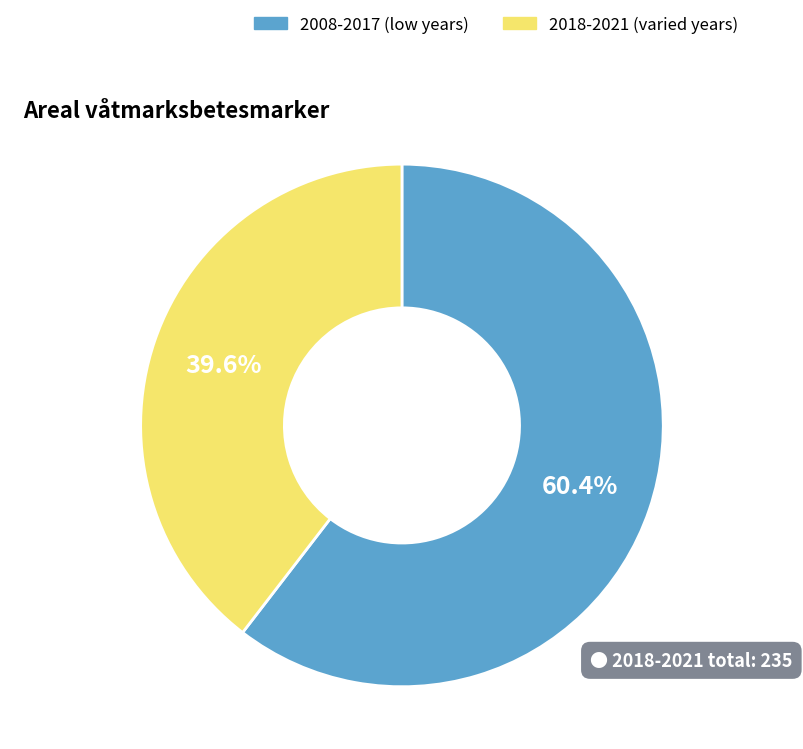

Combined, do 2018-2021 (varied years) and 2008-2017 (low years) account for over 50%?

Yes